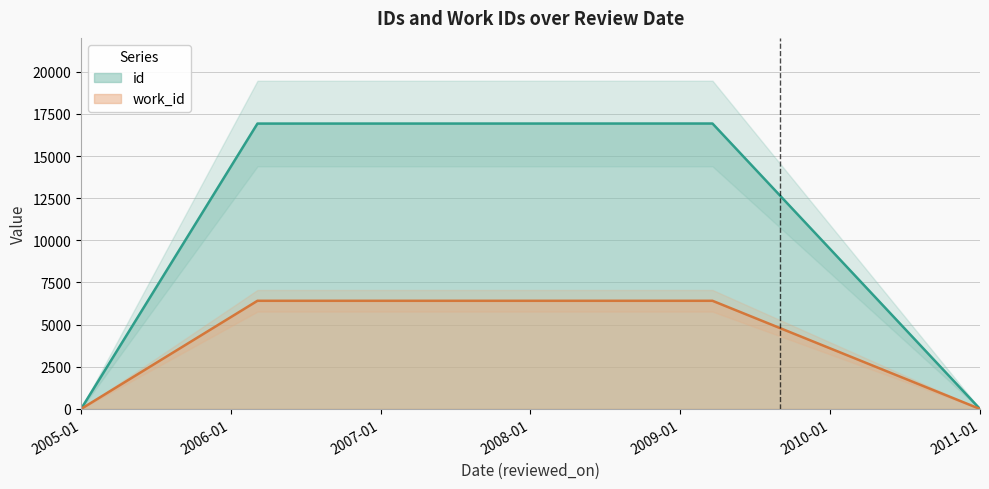

List the series in order of their overall mean, lowest first.

work_id, id